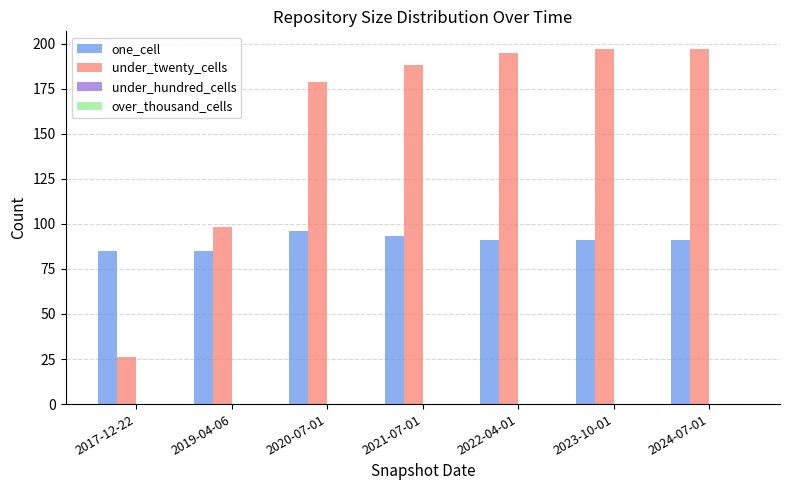

What is the label of the 5th bar from the left?

2022-04-01